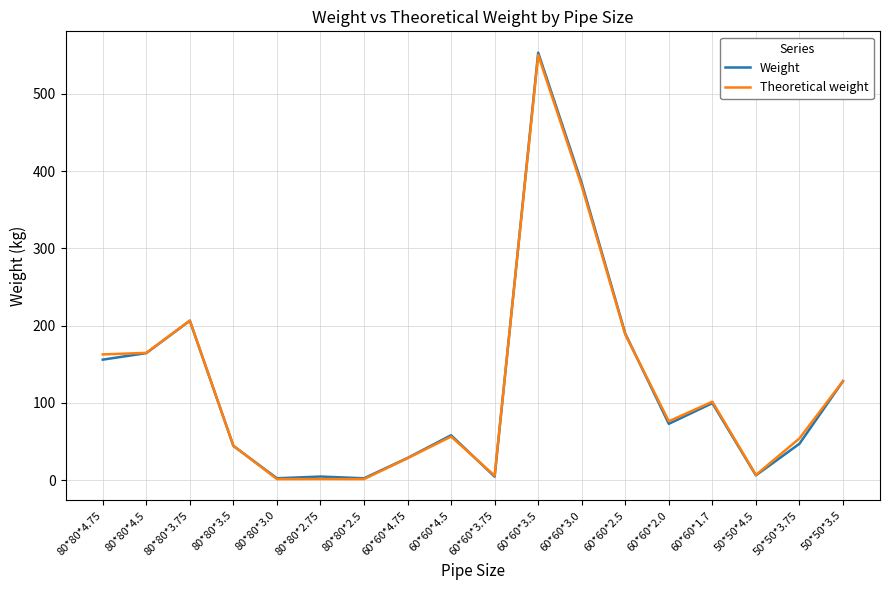

What position from the left is 80*80*3.75?

3